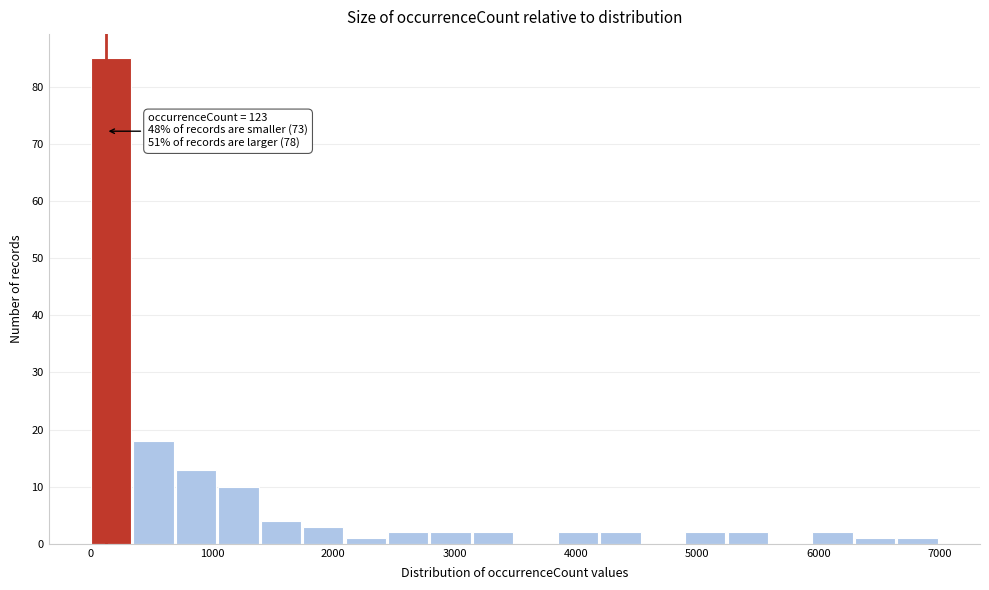

Read against the x-axis, roughly where is the centre of the tallest bar?

200